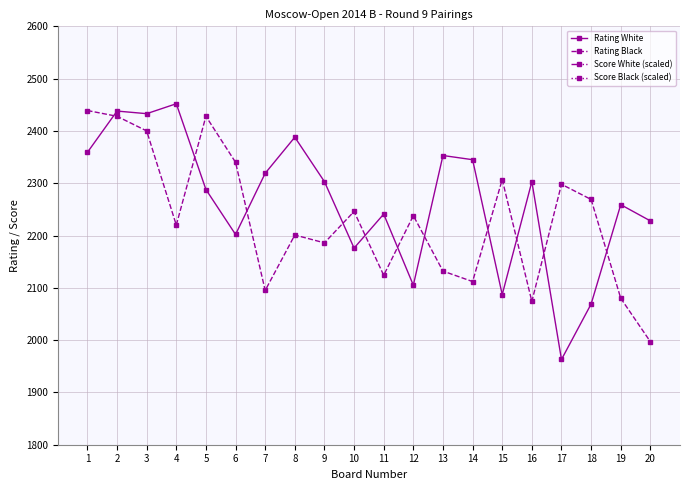

How many interior local valleys does the Rating Black series have?

6